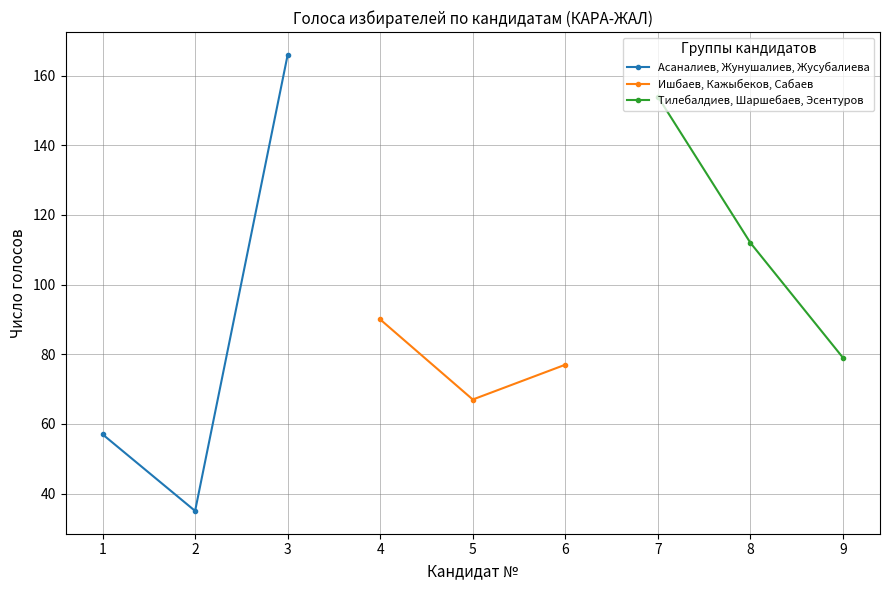

What is the average value of the Ишбаев, Кажыбеков, Сабаев series?

78